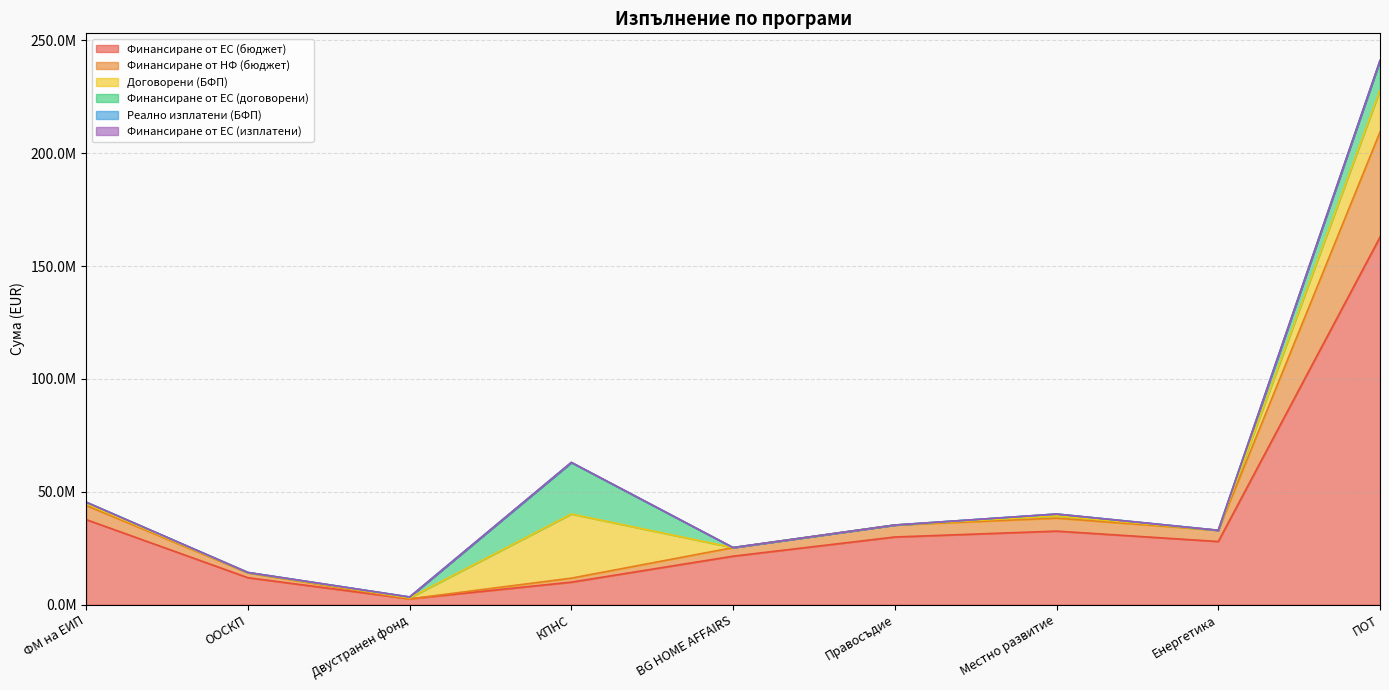

At which category is the sum across all series the highest?

ПОТ